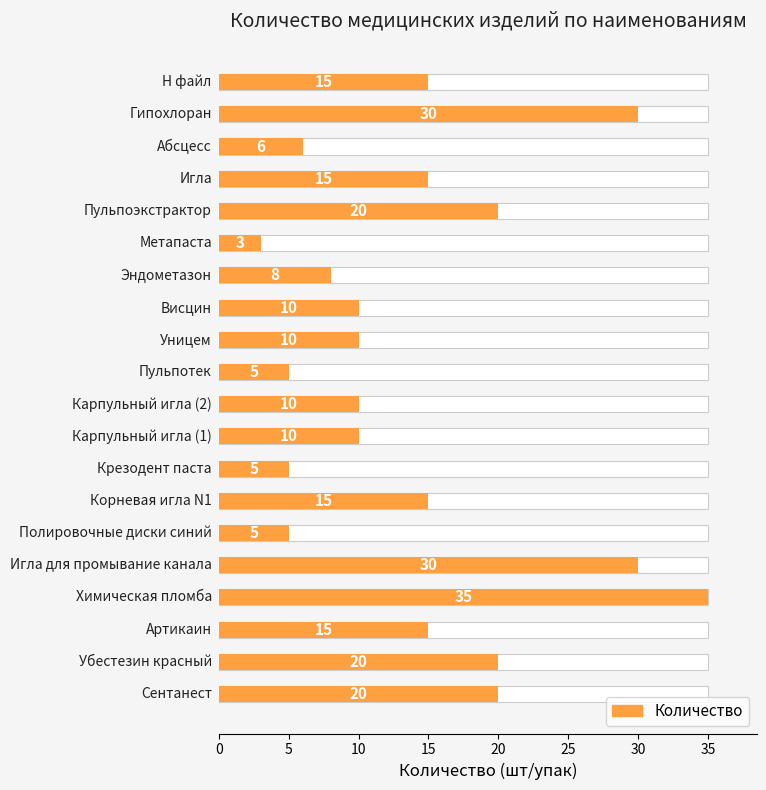

What is the change in value from 14 to 18?

+27